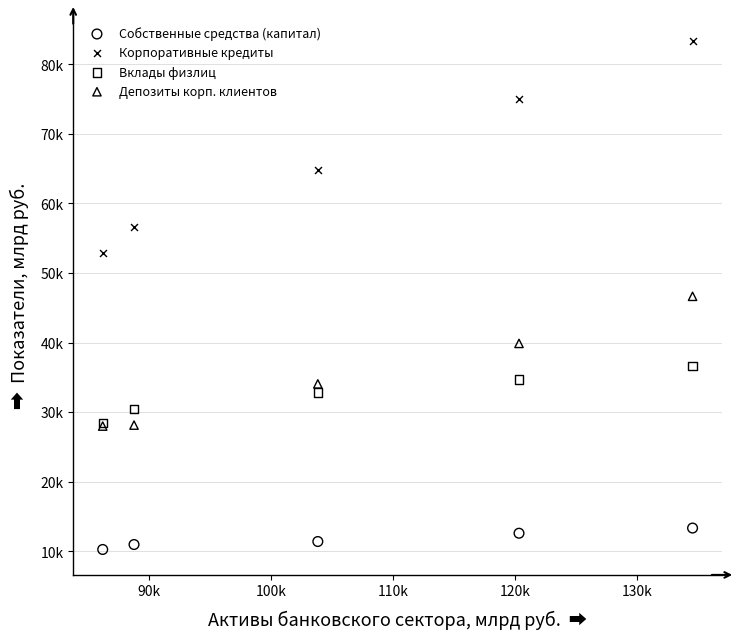

Which series contains the highest Y value?

Корпоративные кредиты